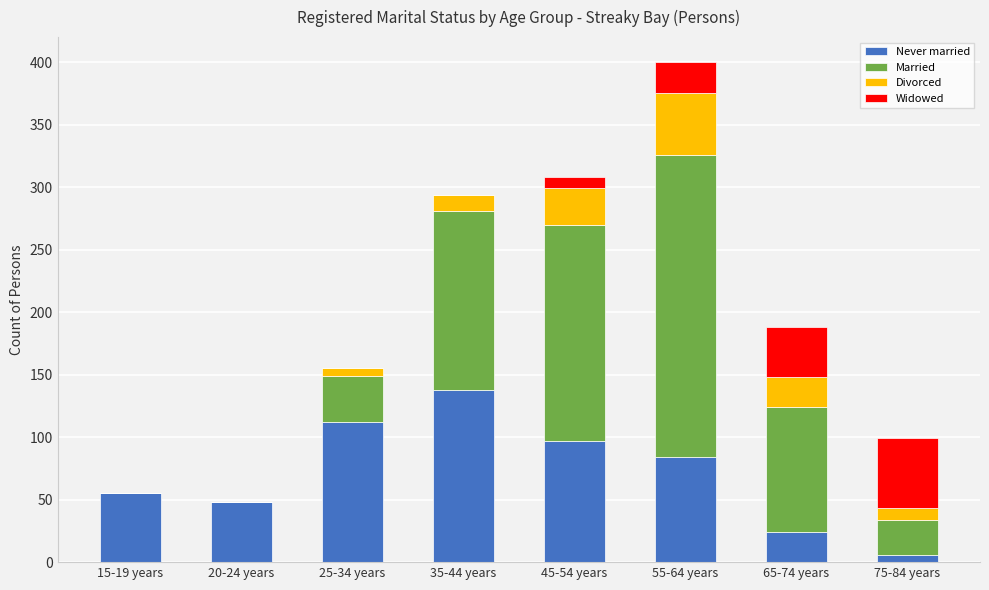

Is it true that Never married equals 24 at 65-74 years?

True